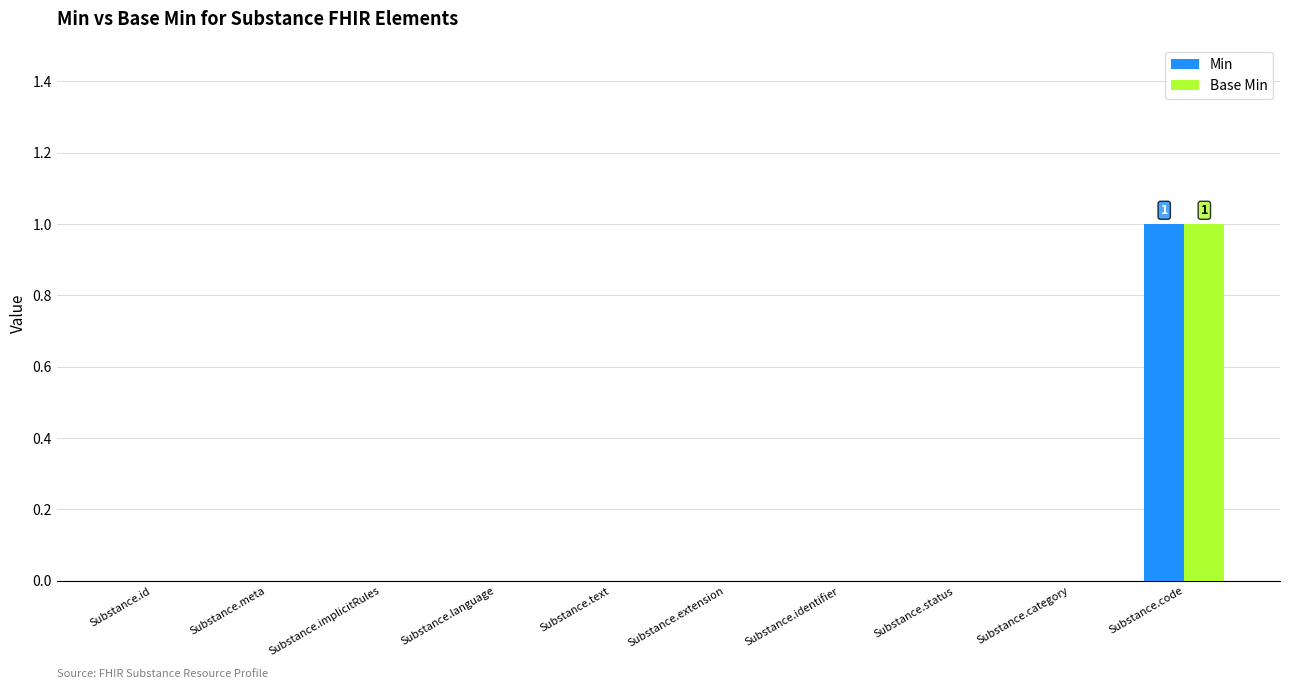

Which category has the highest value in the Min series?

Substance.code